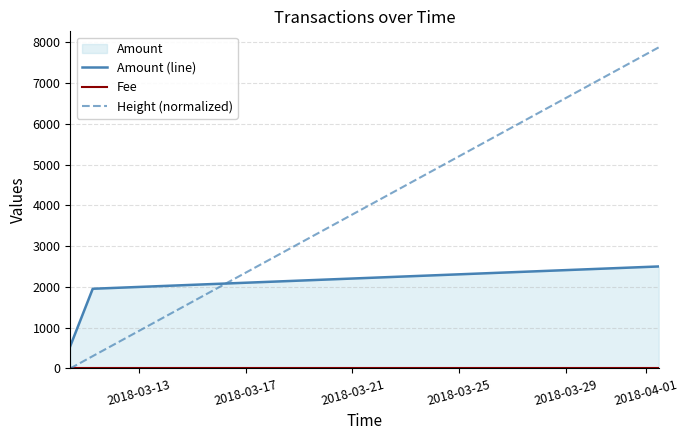

Which series has the largest range (max minus min)?

Height (normalized)